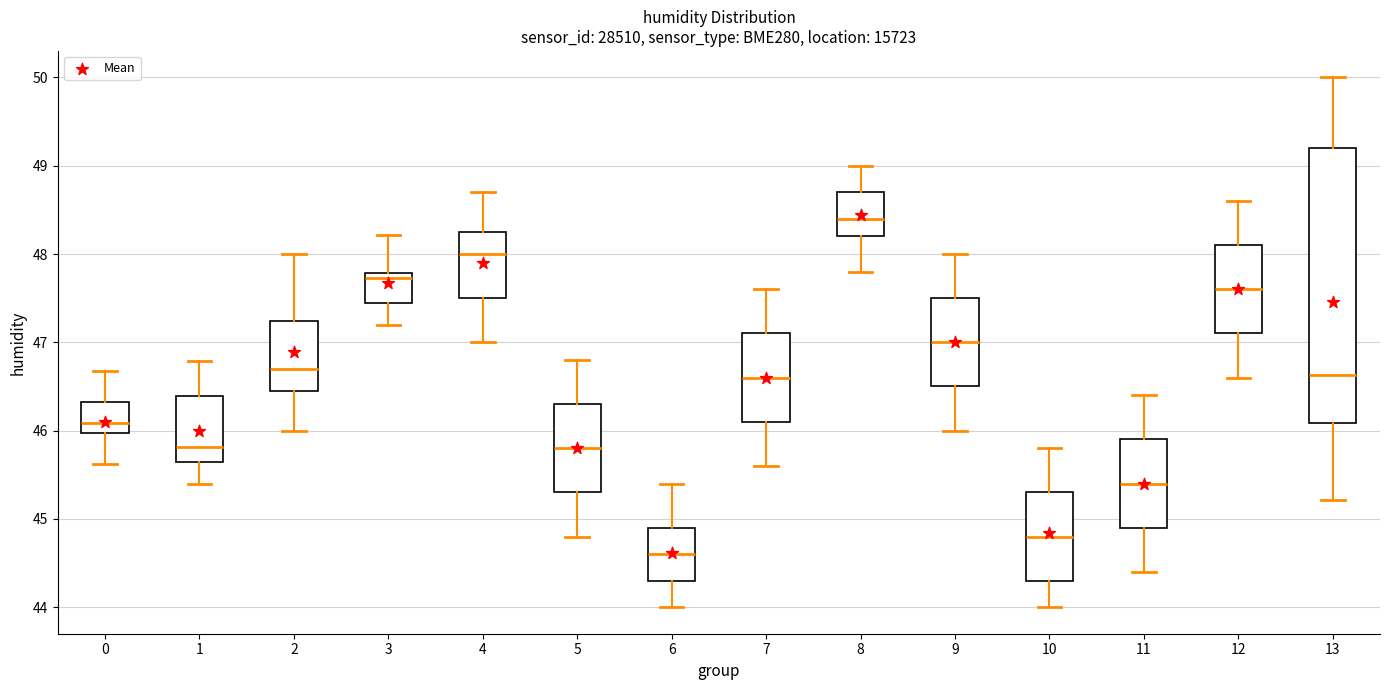

Reading left to right, read every box against the y-axis: the position of its median line, the range the box covers, and the ends of its whiskers. The values are not printed on the chart, so give them approximately, as read against the axis.

0: median 46.1, box 46.0 to 46.3, whiskers 45.6 to 46.7
1: median 45.8, box 45.7 to 46.4, whiskers 45.4 to 46.8
2: median 46.7, box 46.5 to 47.2, whiskers 46.0 to 48.0
3: median 47.7, box 47.4 to 47.8, whiskers 47.2 to 48.2
4: median 48.0, box 47.5 to 48.3, whiskers 47.0 to 48.7
5: median 45.8, box 45.3 to 46.3, whiskers 44.8 to 46.8
6: median 44.6, box 44.3 to 44.9, whiskers 44.0 to 45.4
7: median 46.6, box 46.1 to 47.1, whiskers 45.6 to 47.6
8: median 48.4, box 48.2 to 48.7, whiskers 47.8 to 49.0
9: median 47.0, box 46.5 to 47.5, whiskers 46.0 to 48.0
10: median 44.8, box 44.3 to 45.3, whiskers 44.0 to 45.8
11: median 45.4, box 44.9 to 45.9, whiskers 44.4 to 46.4
12: median 47.6, box 47.1 to 48.1, whiskers 46.6 to 48.6
13: median 46.6, box 46.1 to 49.2, whiskers 45.2 to 50.0